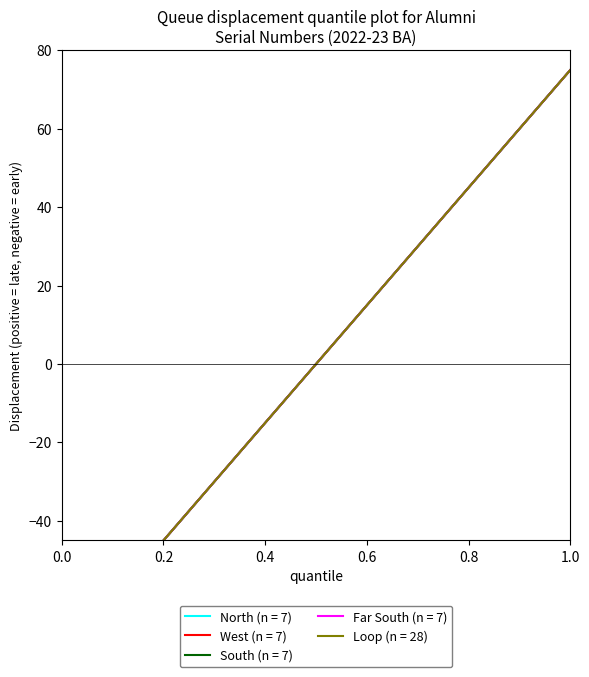

What is the difference between the maximum and minimum values?

150.0